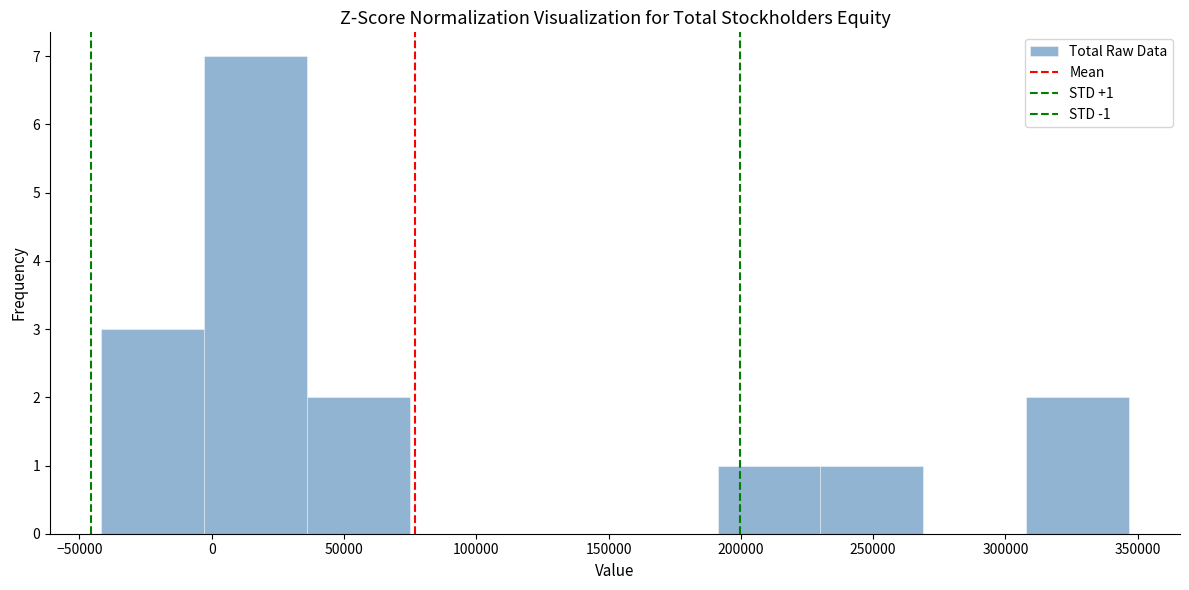

Which range on the x-axis has the tallest bar?

-5000 to 35000